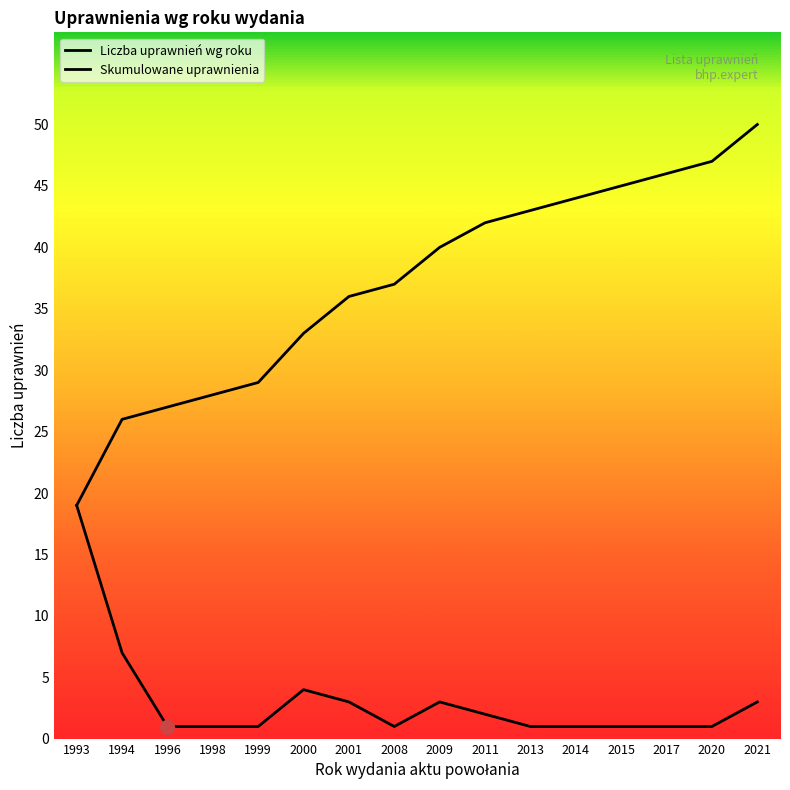

How many lines are shown in the chart?

2